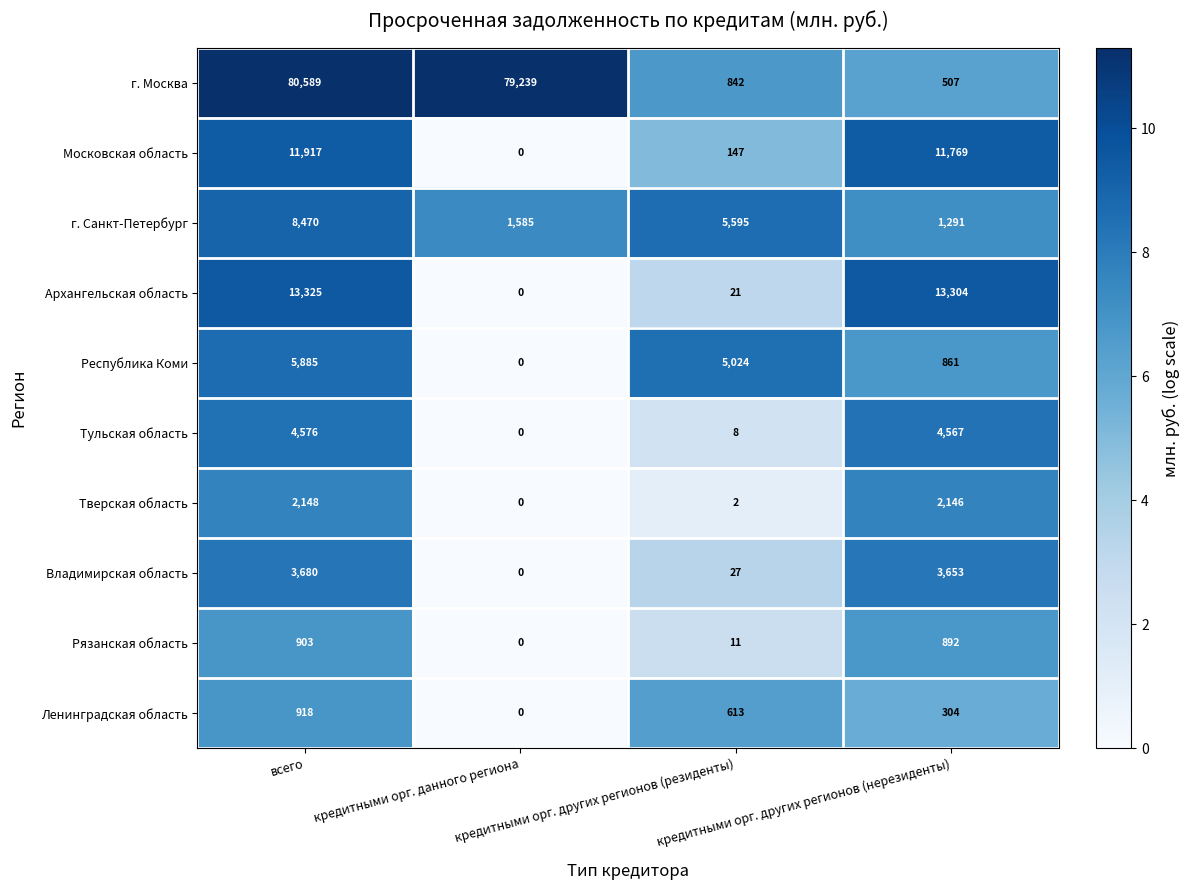

What is the highest value of the Республика Коми series?

5885